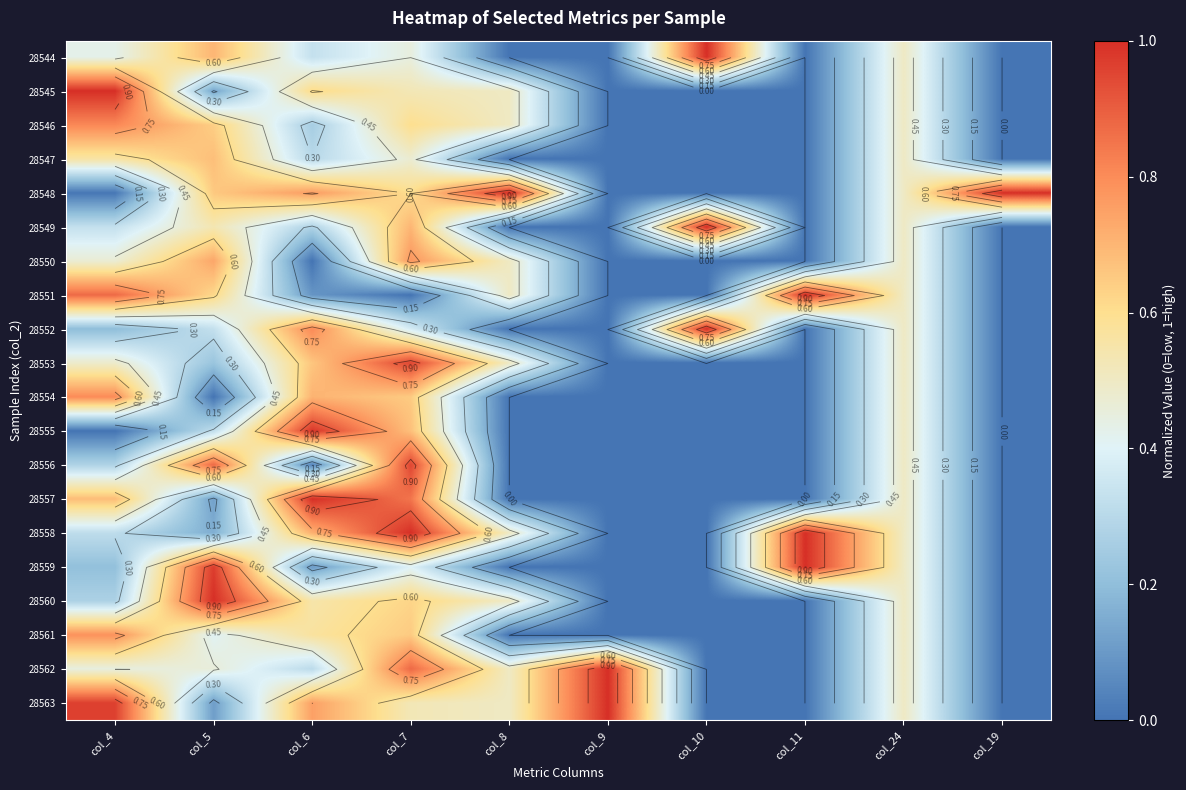

Is the value of 28550 at col_8 greater than the value of 28552 at col_19?

Yes